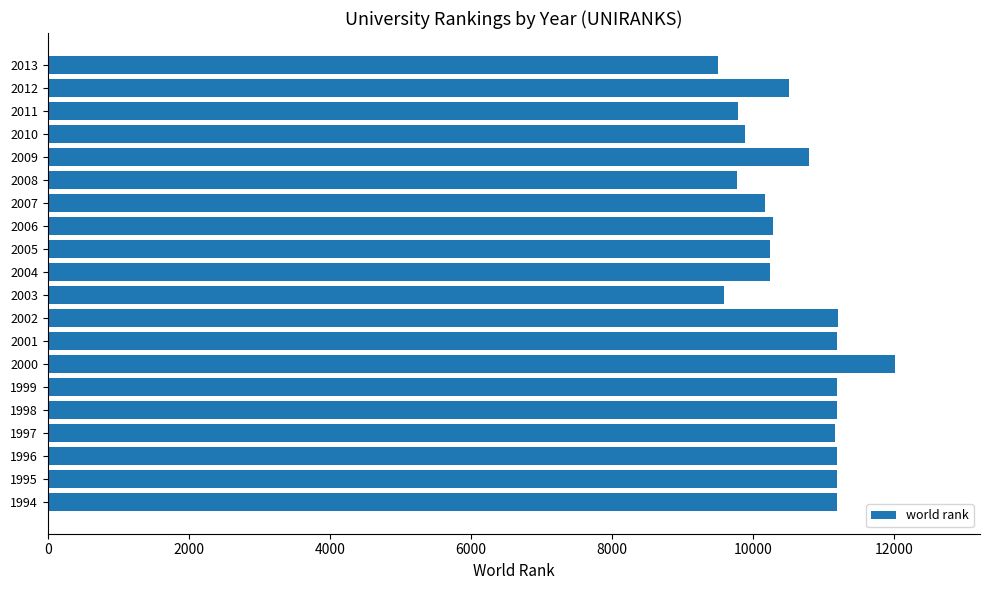

Are the bars grouped side by side (vs. stacked)?

No